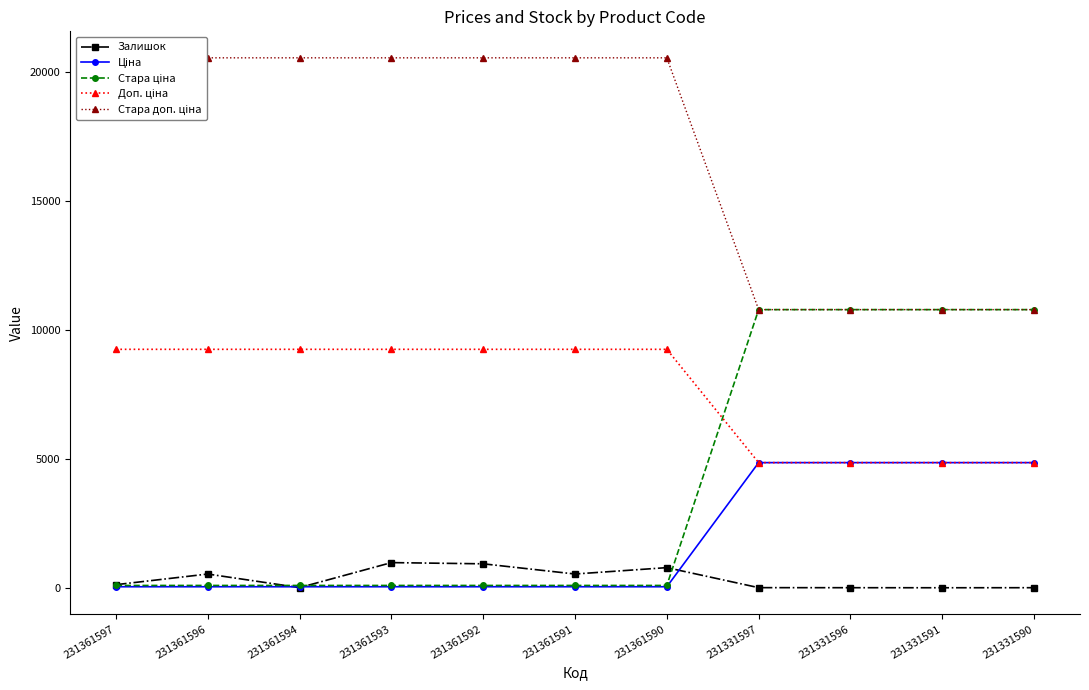

Reading left to right, list all the values displayed in this chart.

Залишок: 121.0	534.0	8.0	977.0	930.0	535.0	782.0	6.0	4.0	2.0	4.0
Ціна: 41.1	41.1	41.1	41.1	41.1	41.1	41.1	4853.3	4853.3	4853.3	4853.3
Стара ціна: 91.3	91.3	91.3	91.3	91.3	91.3	91.3	10785.0	10785.0	10785.0	10785.0
Доп. ціна: 9246.0	9246.0	9246.0	9246.0	9246.0	9246.0	9246.0	4853.0	4853.0	4853.0	4853.0
Стара доп. ціна: 20547.0	20547.0	20547.0	20547.0	20547.0	20547.0	20547.0	10785.0	10785.0	10785.0	10785.0